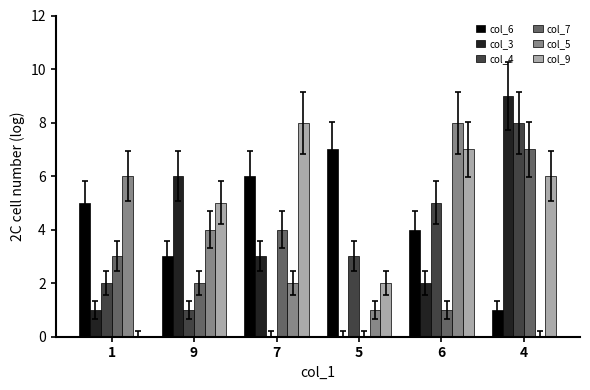

The col_3 series shows 3 at 6. True or false?

False